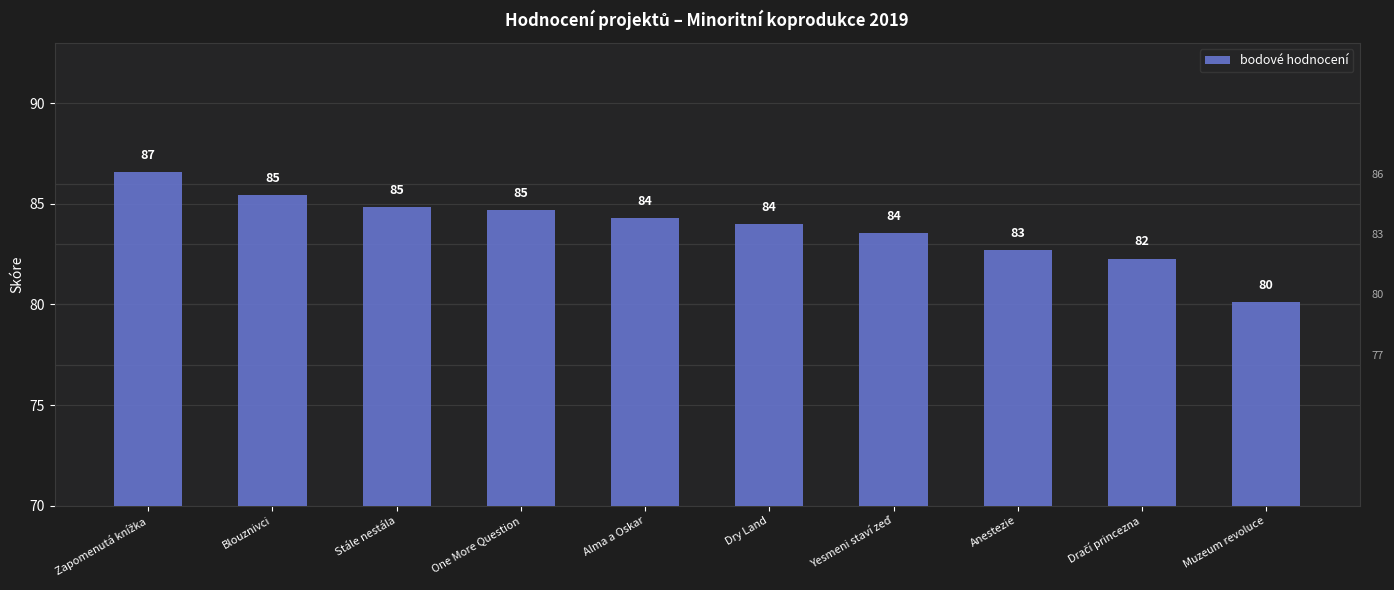

What is the change in value from Anestezie to Muzeum revoluce?

-2.6